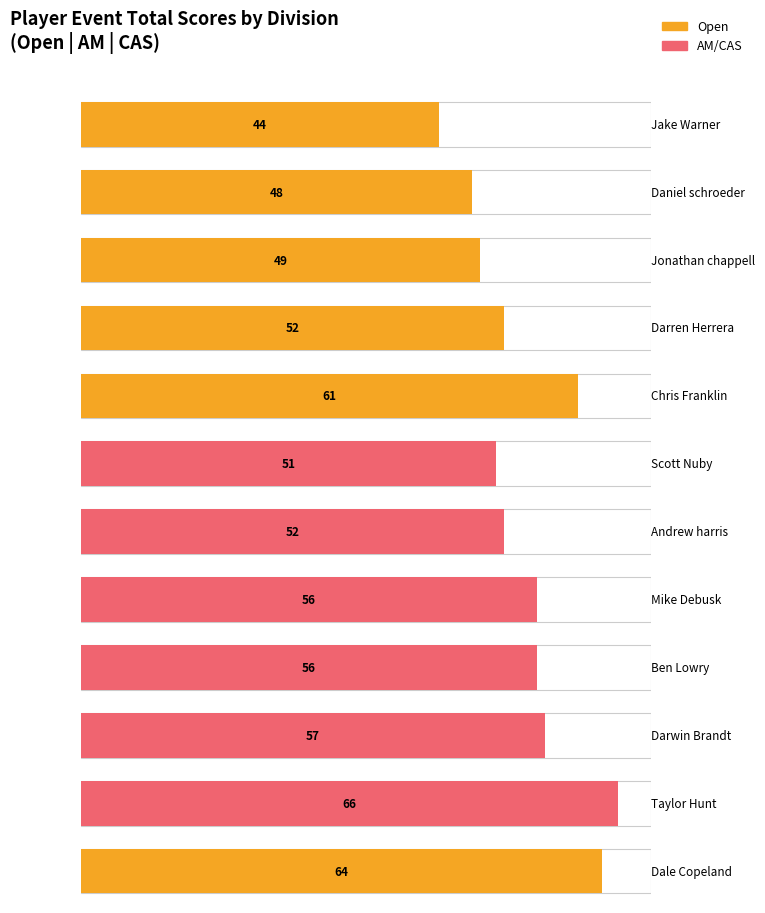

What is the greatest value displayed?

66